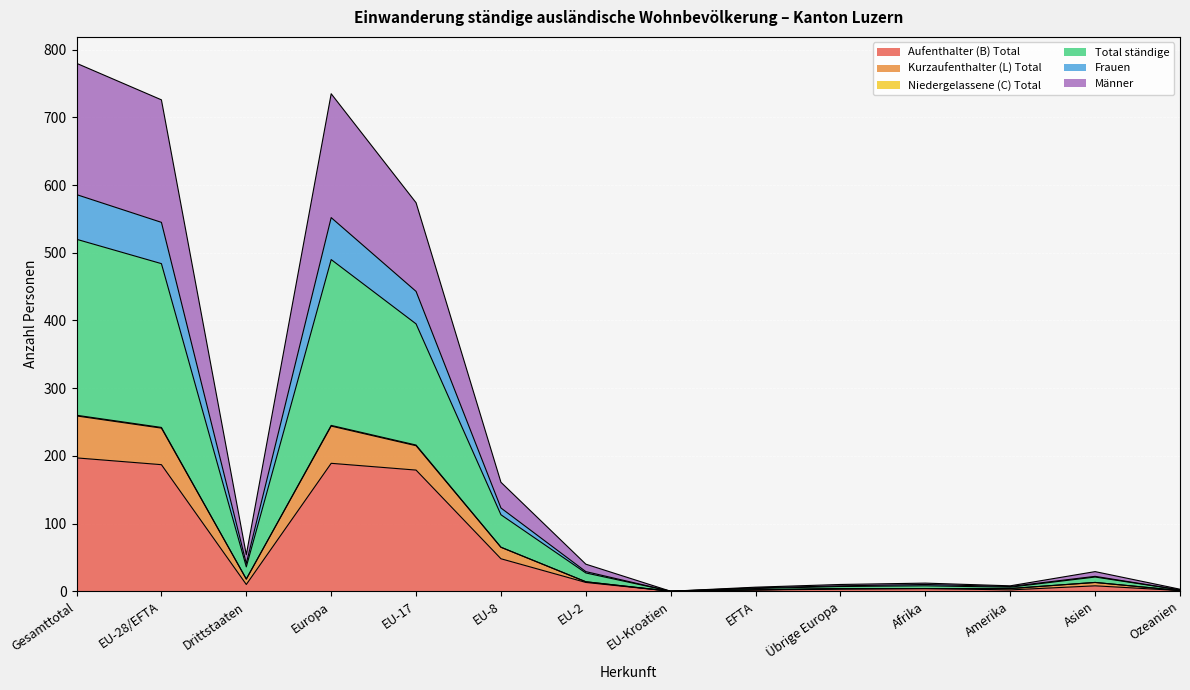

Does the chart display data point markers on the line(s)?

No